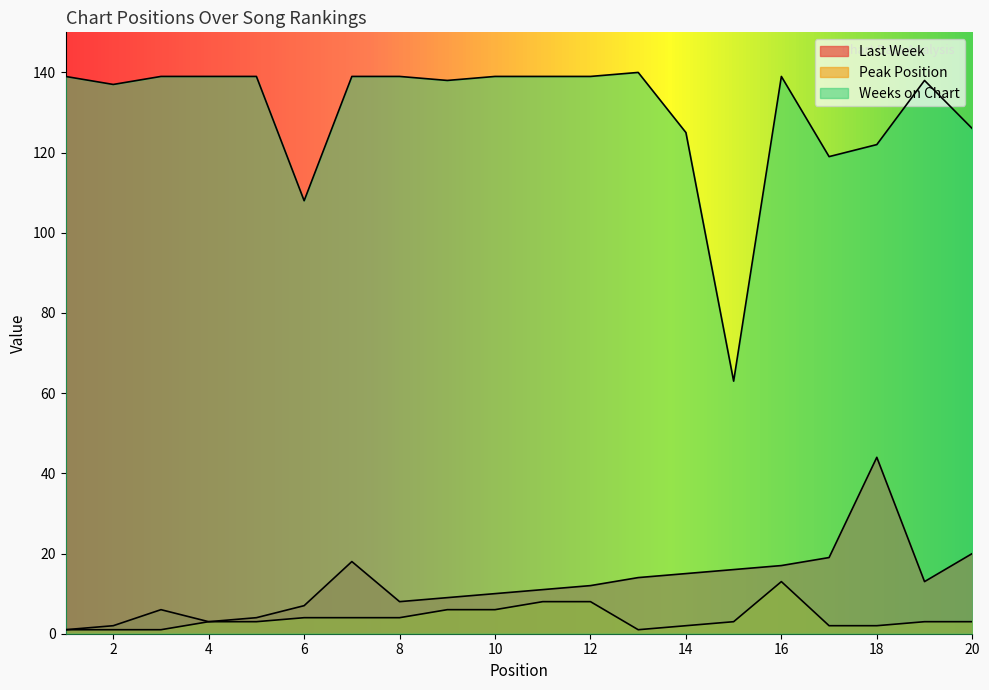

What is the smallest value displayed?

1